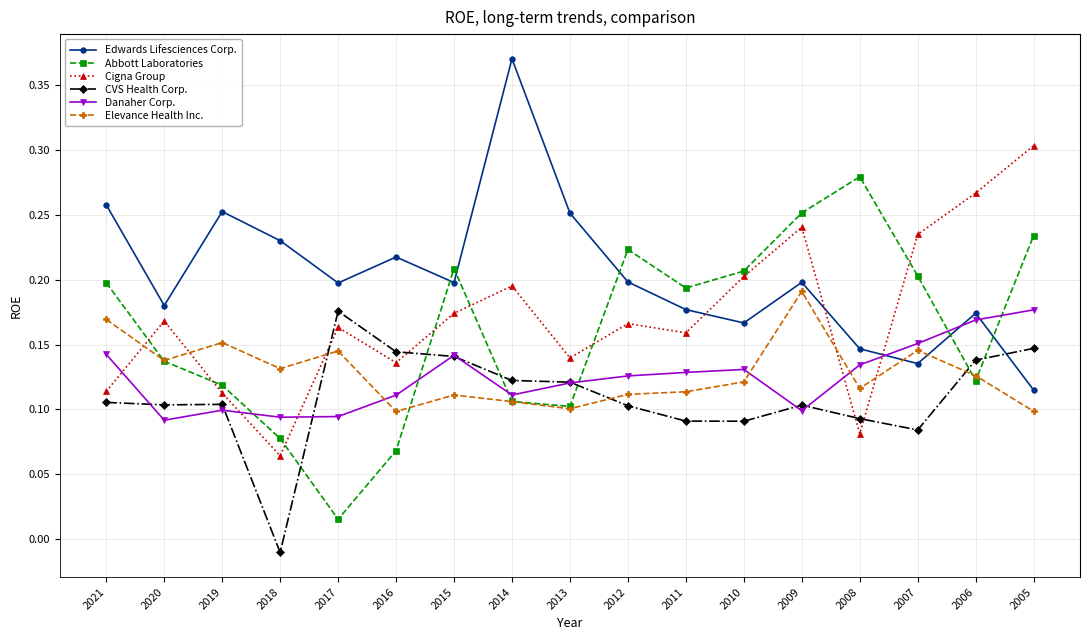

How many positive values does the CVS Health Corp. series have?

16